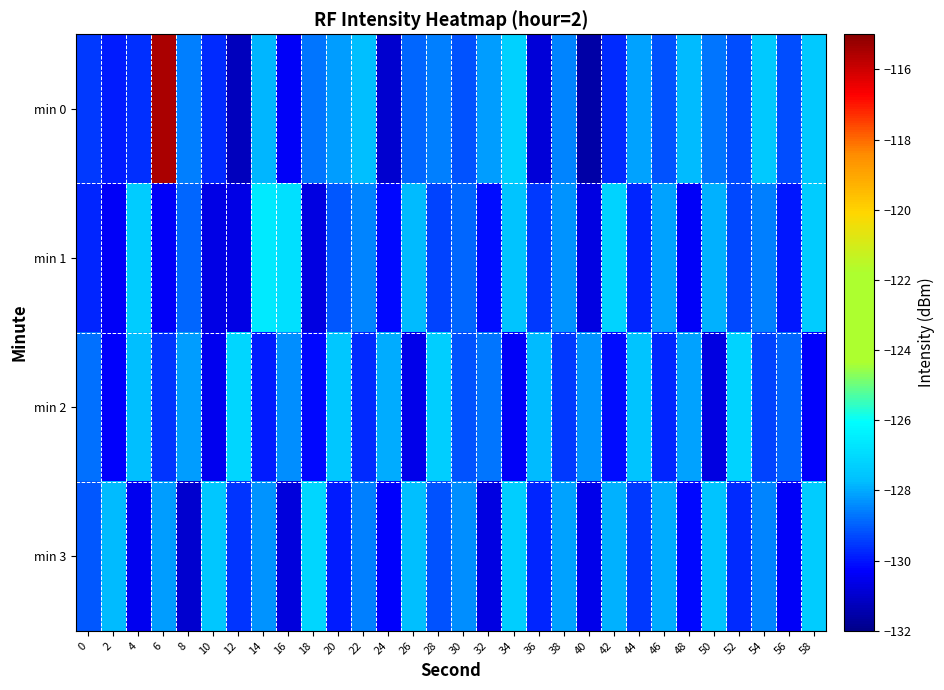

Which series changed the most between 14 and 18?

min 1